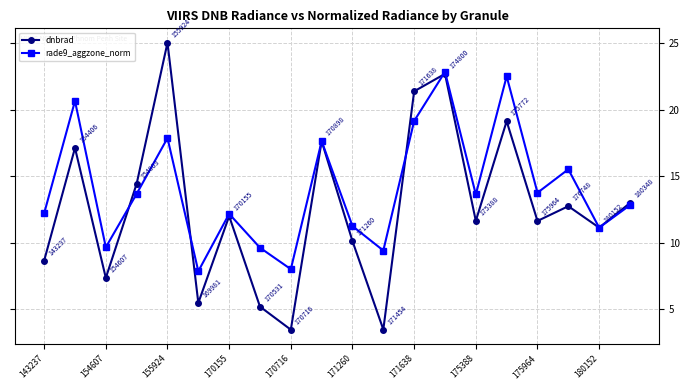

What are all the series names shown in the legend?

dnbrad, rade9_aggzone_norm